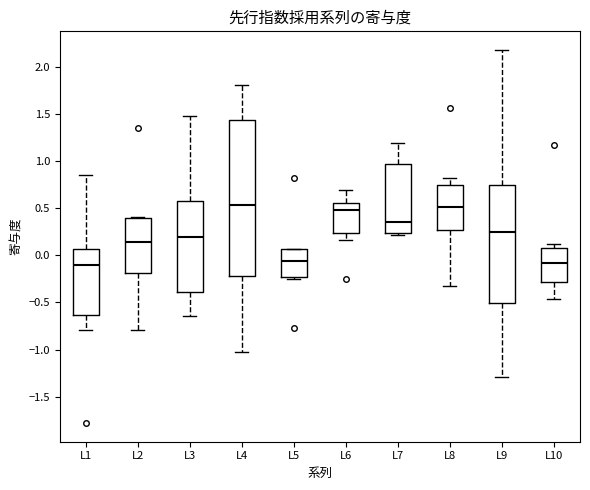

Reading left to right, read every box against the y-axis: the position of its median line, the range the box covers, and the ends of its whiskers. The values are not printed on the chart, so give them approximately, as read against the axis.

L1: median -0.10, box -0.65 to 0.05, whiskers -0.80 to 0.85
L2: median 0.15, box -0.20 to 0.40, whiskers -0.80 to 0.40
L3: median 0.20, box -0.40 to 0.60, whiskers -0.65 to 1.50
L4: median 0.55, box -0.20 to 1.45, whiskers -1.05 to 1.80
L5: median -0.05, box -0.25 to 0.05, whiskers -0.25 (just below the box's lower edge) to 0.05
L6: median 0.50, box 0.25 to 0.55, whiskers 0.15 to 0.70
L7: median 0.35, box 0.25 to 0.95, whiskers 0.20 to 1.20
L8: median 0.50, box 0.25 to 0.75, whiskers -0.30 to 0.80
L9: median 0.25, box -0.50 to 0.75, whiskers -1.30 to 2.20
L10: median -0.10, box -0.30 to 0.10, whiskers -0.45 to 0.10 (just above the box's upper edge)